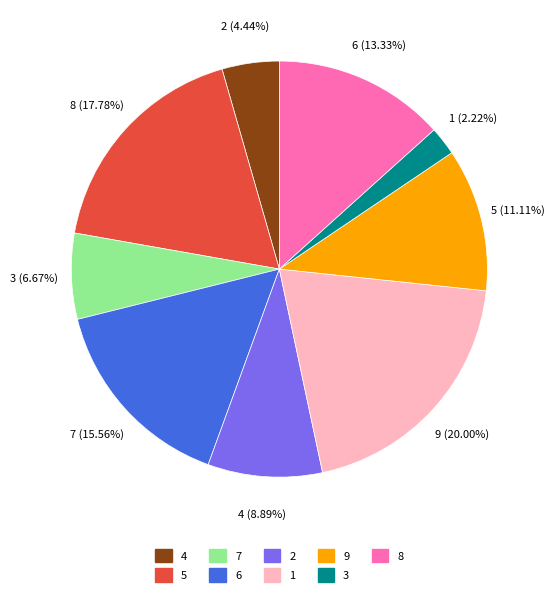

Combined, do 4 and 1 account for over 50%?

No